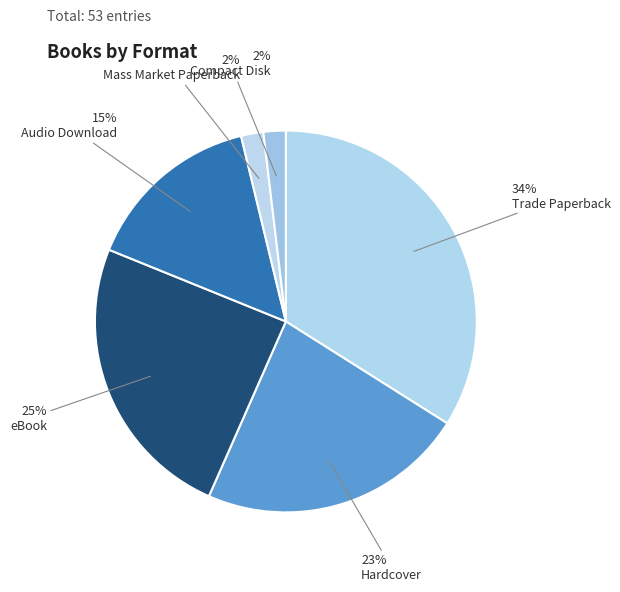

How many slices are in this pie chart?

6